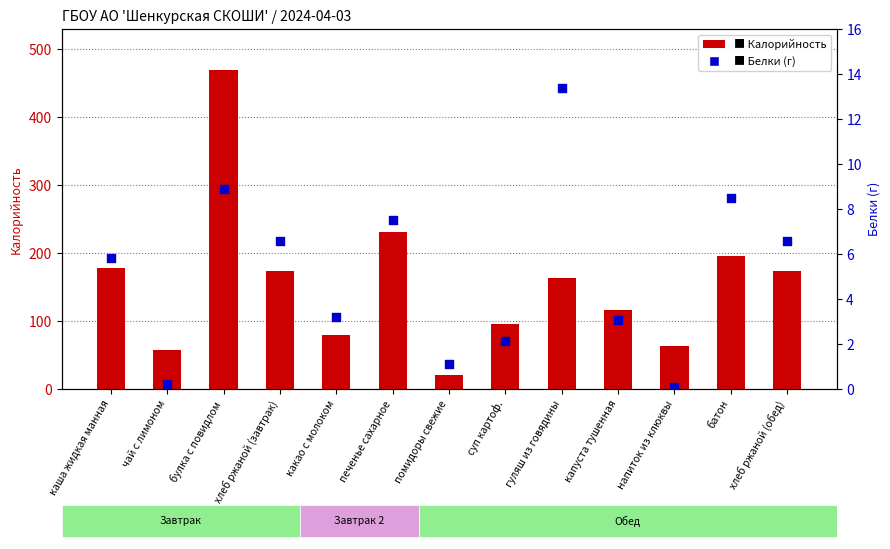

What is the total value across all series at суп картоф.?

97.2